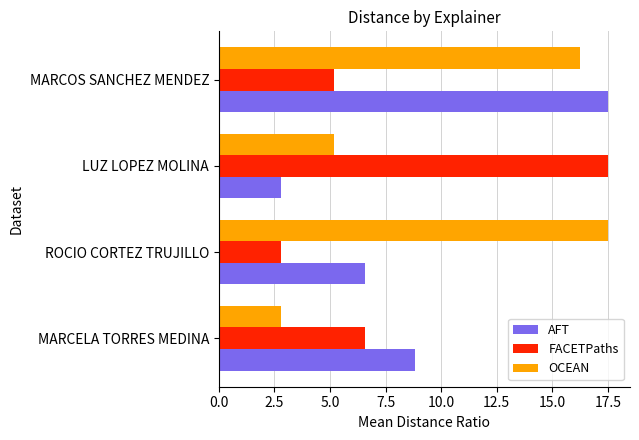

What is the minimum value shown in the chart?

2.8